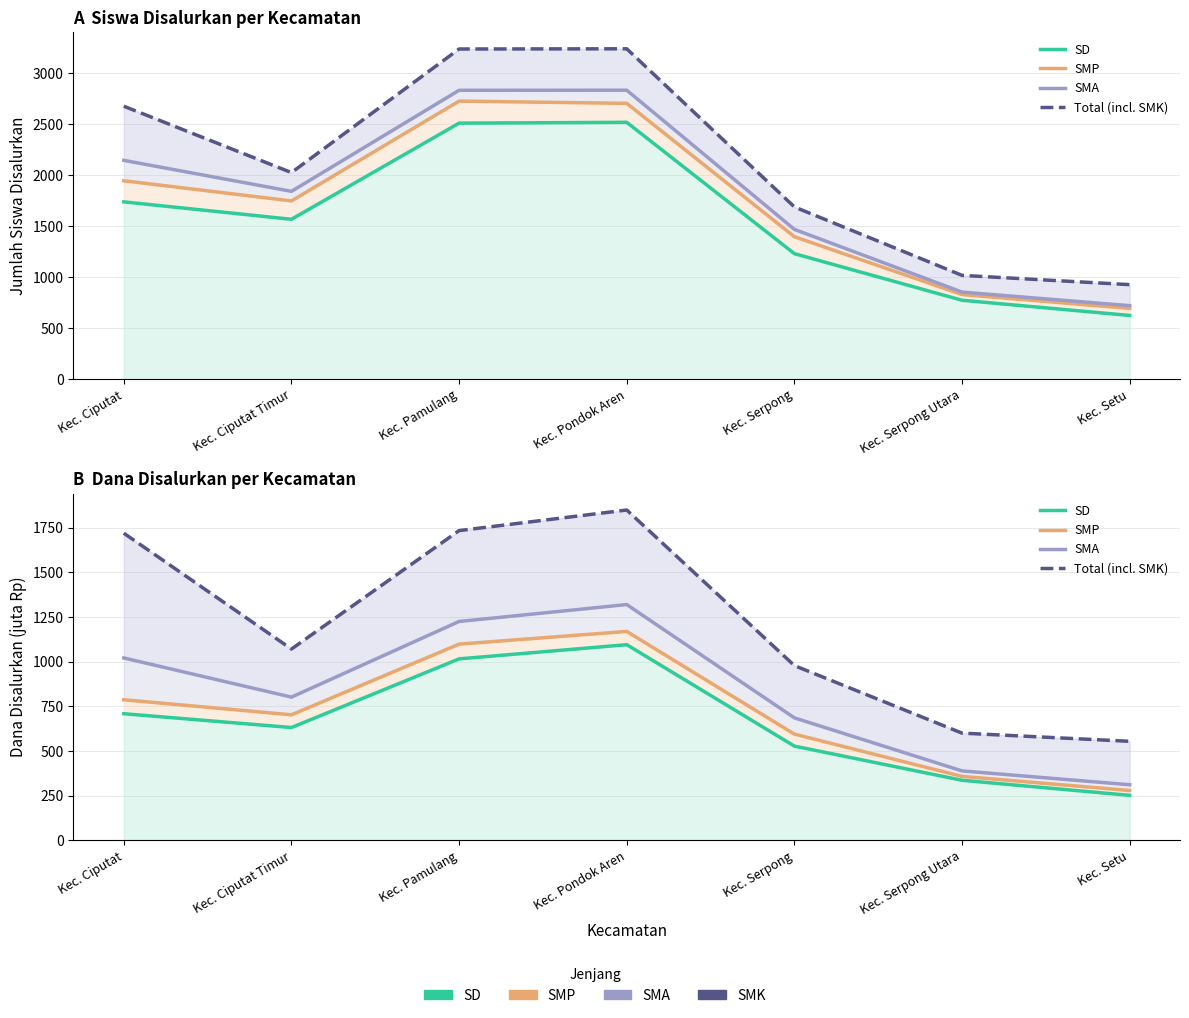

Reading left to right, list all the values displayed in this chart.

SD: Kec. Ciputat=709.2	Kec. Ciputat Timur=631.8	Kec. Pamulang=1016.1	Kec. Pondok Aren=1095.5	Kec. Serpong=527.9	Kec. Serpong Utara=336.6	Kec. Setu=252.2
SMP: Kec. Ciputat=787.2	Kec. Ciputat Timur=703.0	Kec. Pamulang=1098.6	Kec. Pondok Aren=1169.8	Kec. Serpong=595.0	Kec. Serpong Utara=358.4	Kec. Setu=279.2
SMA: Kec. Ciputat=1021.2	Kec. Ciputat Timur=802.0	Kec. Pamulang=1225.5	Kec. Pondok Aren=1320.1	Kec. Serpong=685.9	Kec. Serpong Utara=389.0	Kec. Setu=311.6
Total (incl. SMK): Kec. Ciputat=1719.6	Kec. Ciputat Timur=1071.2	Kec. Pamulang=1734.0	Kec. Pondok Aren=1849.3	Kec. Serpong=978.4	Kec. Serpong Utara=600.5	Kec. Setu=554.6